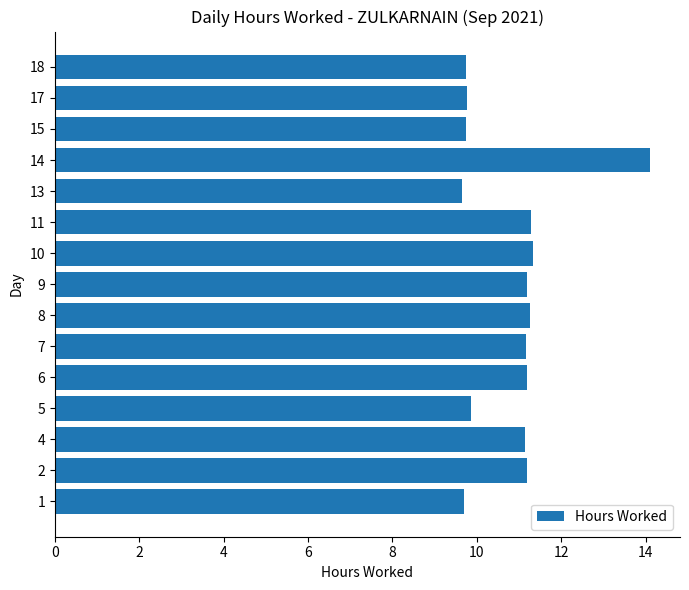

Count the number of data series in this chart.

1